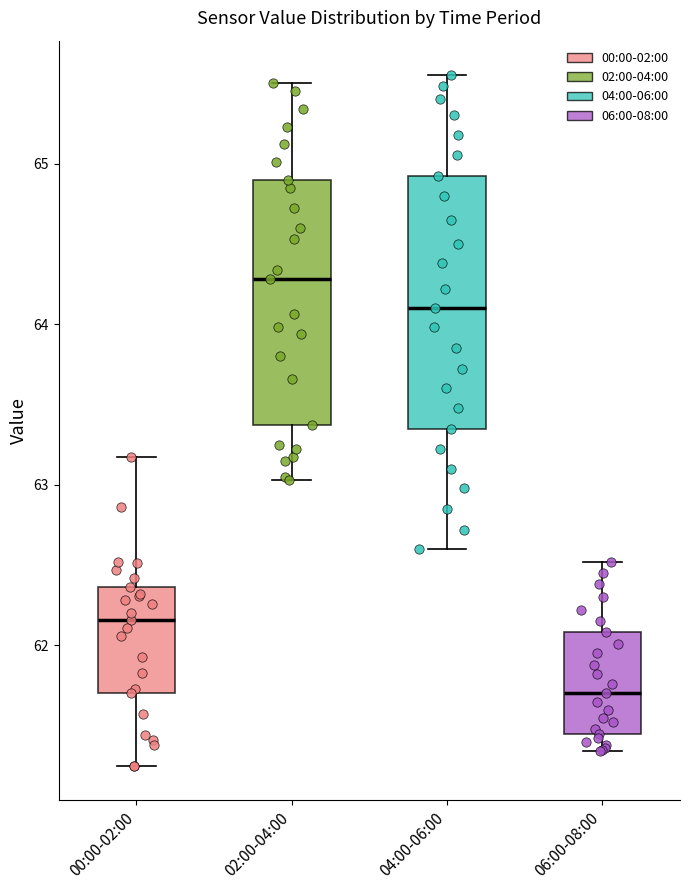

Reading left to right, read every box against the y-axis: the position of its median line, the range the box covers, and the ends of its whiskers. The values are not printed on the chart, so give them approximately, as read against the axis.

00:00-02:00: median 62.2, box 61.7 to 62.4, whiskers 61.3 to 63.2
02:00-04:00: median 64.3, box 63.4 to 64.9, whiskers 63.0 to 65.5
04:00-06:00: median 64.1, box 63.4 to 64.9, whiskers 62.6 to 65.6
06:00-08:00: median 61.7, box 61.5 to 62.1, whiskers 61.3 to 62.5